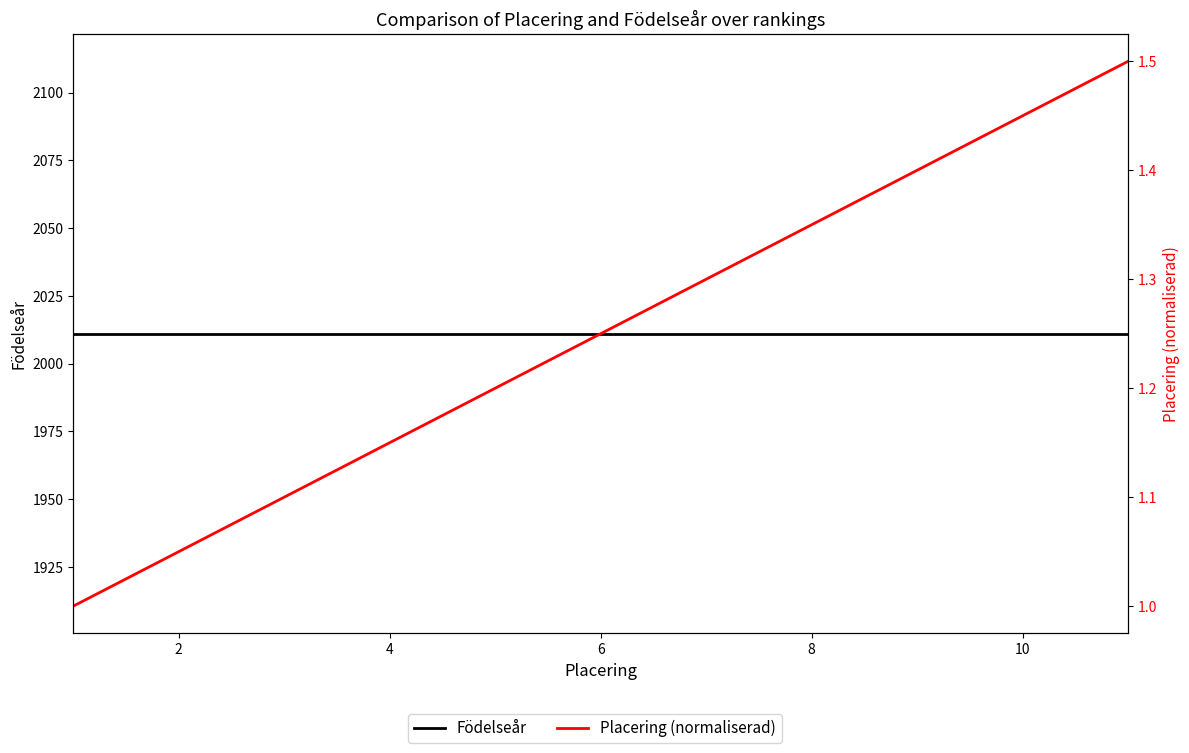

What is the lowest value of the Födelseår series?

2011.0